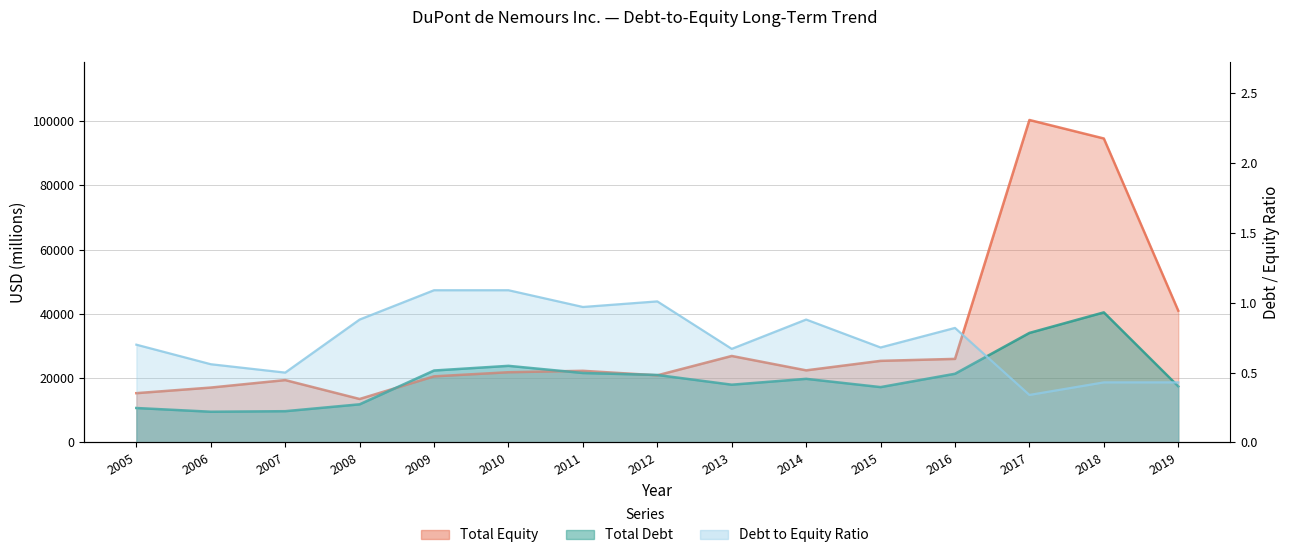

Reading left to right, what are all the values shown in this chart?

Total Debt: 2005=10706.0	2006=9546.0	2007=9715.0	2008=11856.0	2009=22373.0	2010=23827.0	2011=21600.0	2012=20987.0	2013=17960.0	2014=19783.0	2015=17210.0	2016=21363.0	2017=34071.0	2018=40464.0	2019=17447.0
Total Equity: 2005=15324.0	2006=17065.0	2007=19389.0	2008=13511.0	2009=20555.0	2010=21839.0	2011=22281.0	2012=20877.0	2013=26898.0	2014=22423.0	2015=25374.0	2016=25987.0	2017=100330.0	2018=94571.0	2019=40987.0
Debt to Equity Ratio: 2005=0.7	2006=0.6	2007=0.5	2008=0.9	2009=1.1	2010=1.1	2011=1.0	2012=1.0	2013=0.7	2014=0.9	2015=0.7	2016=0.8	2017=0.3	2018=0.4	2019=0.4